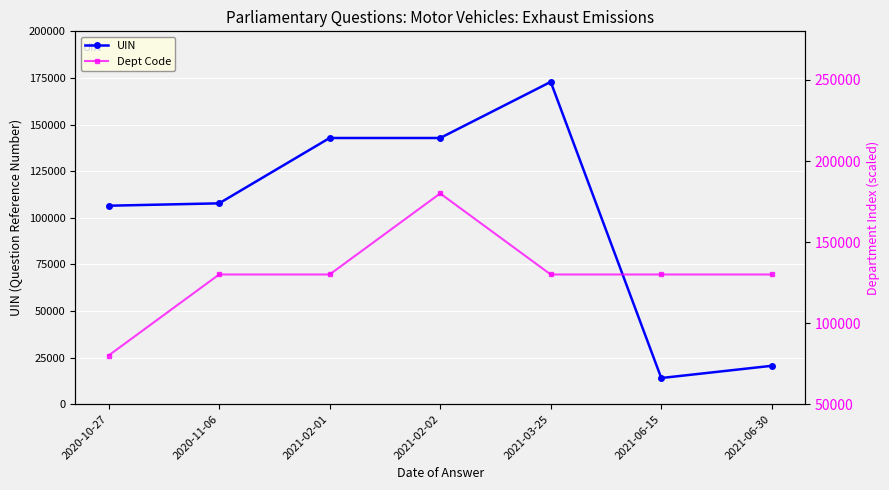

What is the sum of all Dept Code values?

910000